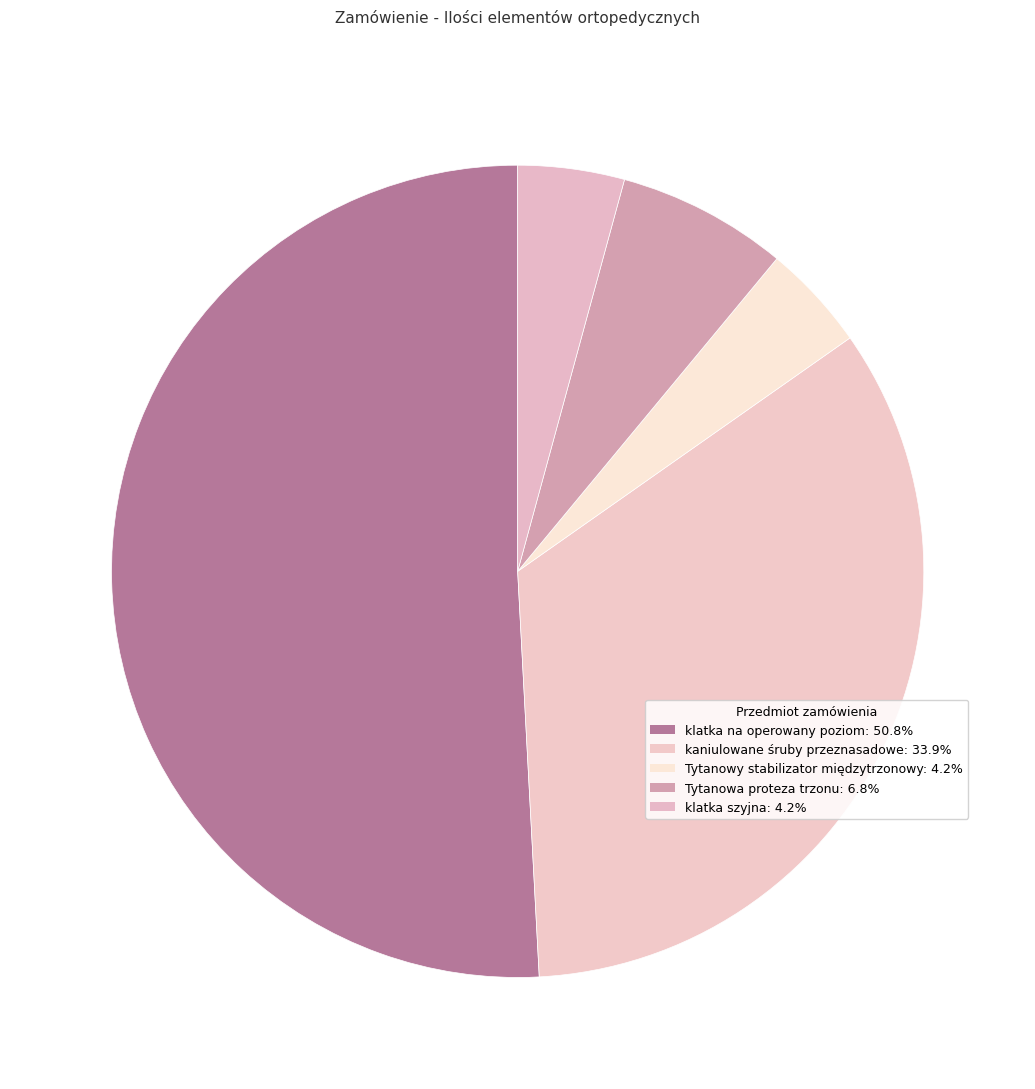

Which slice is the largest?

klatka na operowany poziom